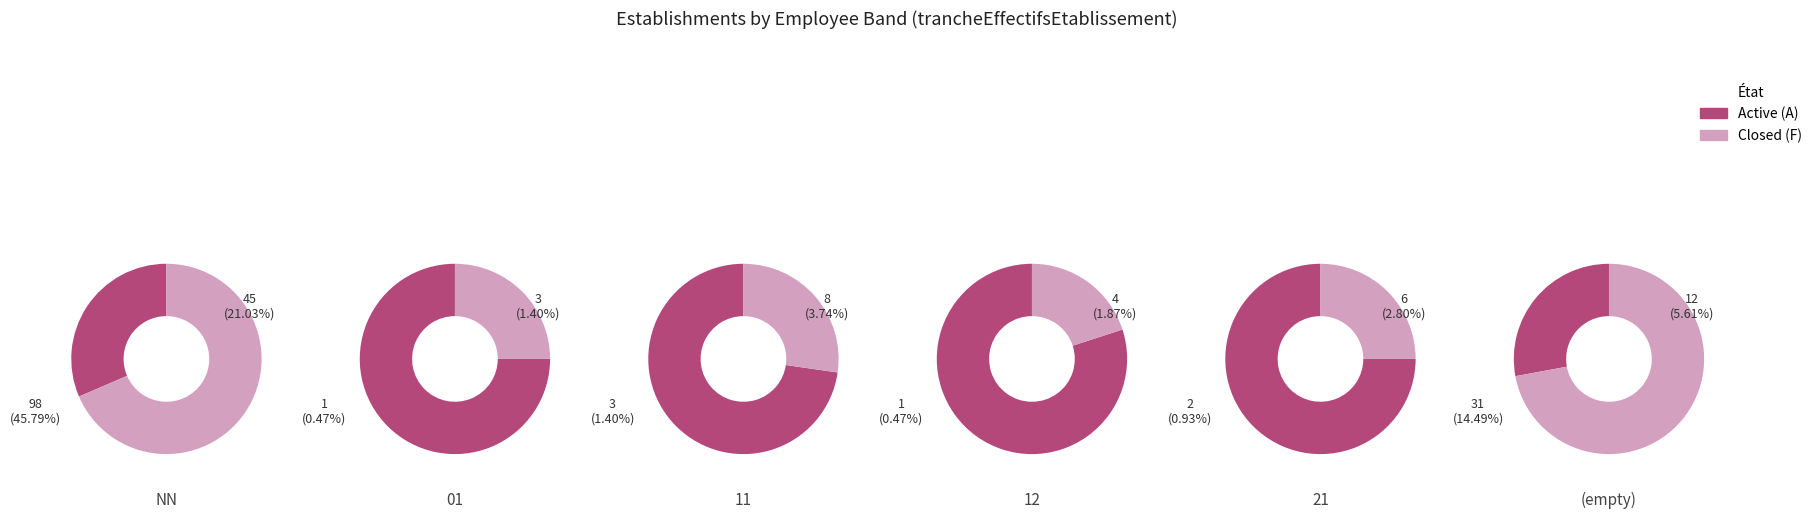

Rank the series at 0 from lowest to highest value.

Active (A), Closed (F)